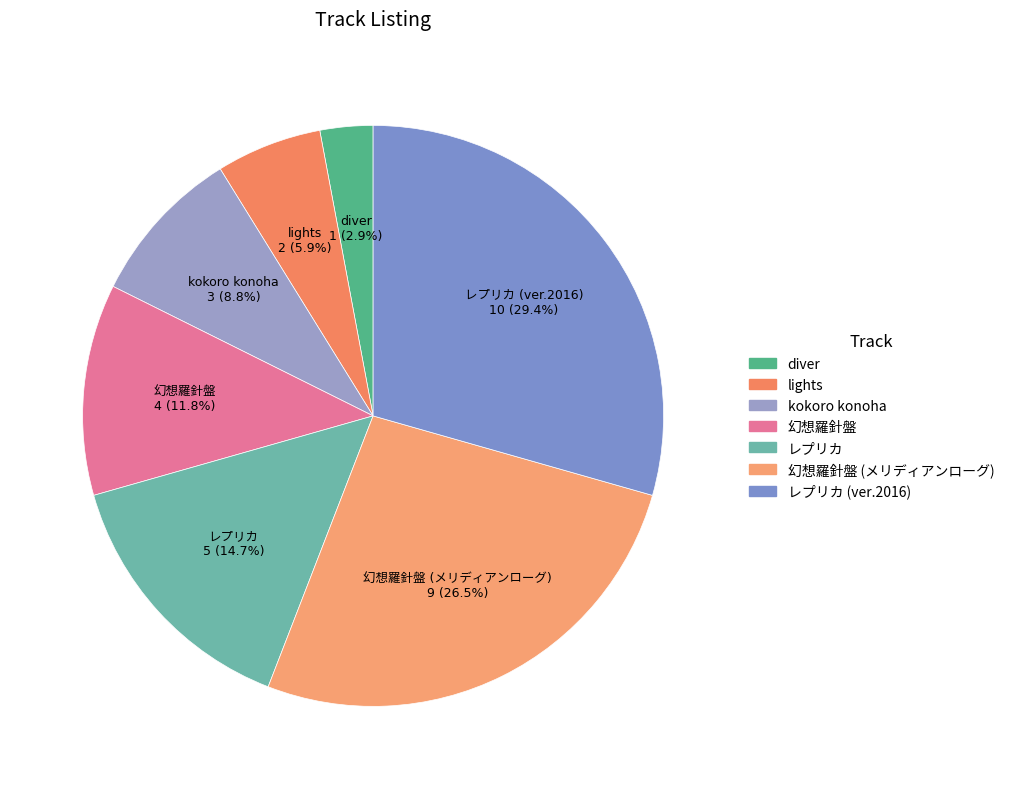

How many segments does this pie chart have?

7